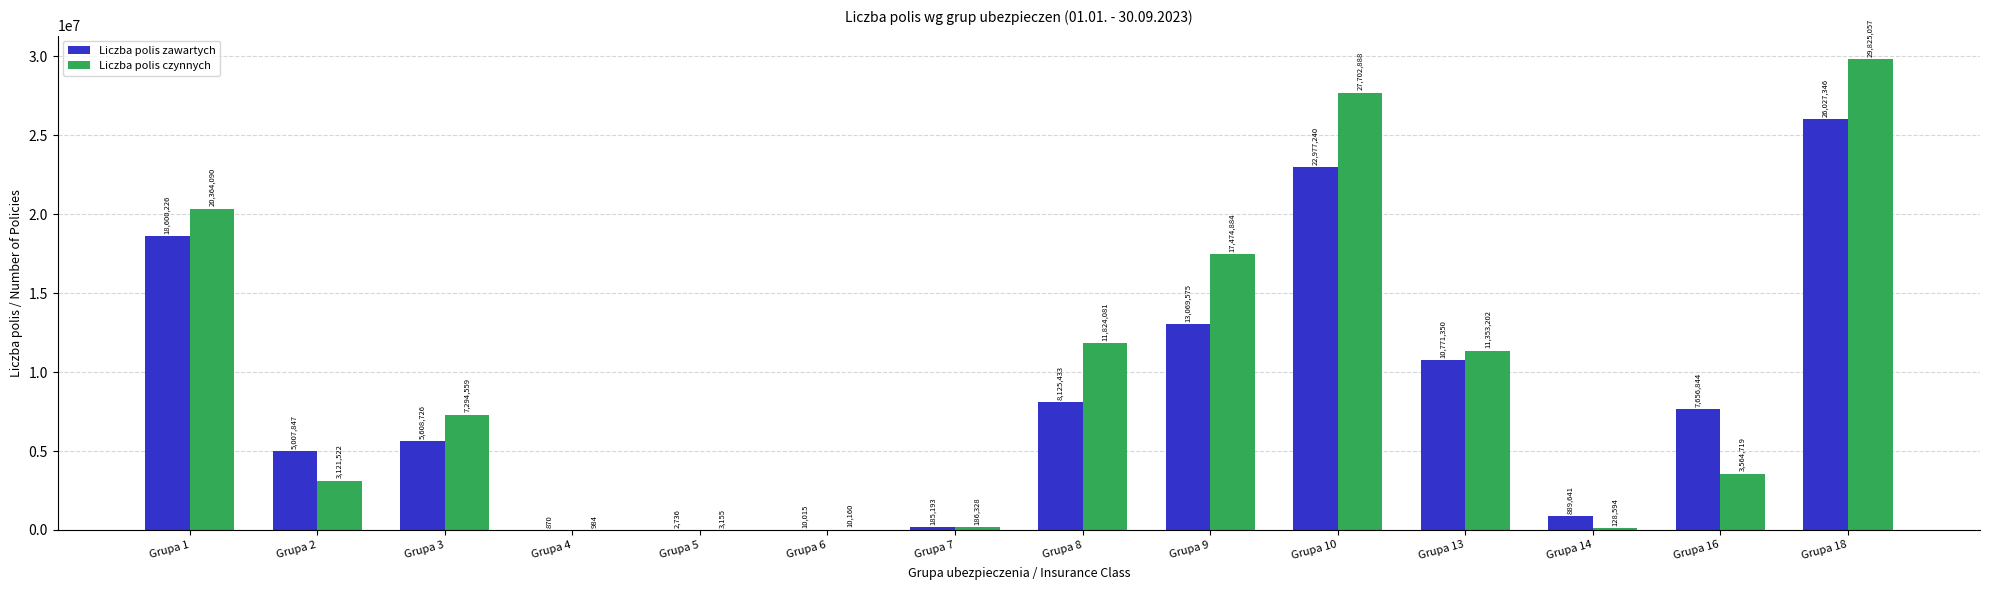

What is the approximate value of Liczba polis czynnych at Grupa 6?

10160